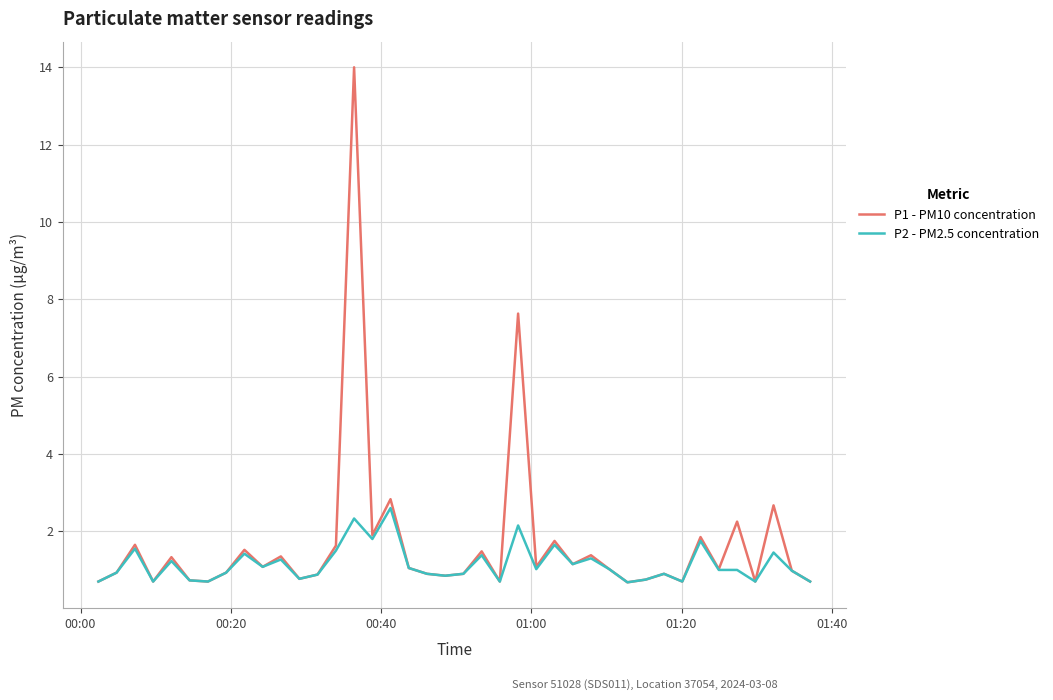

What is the greatest value displayed?

14.0